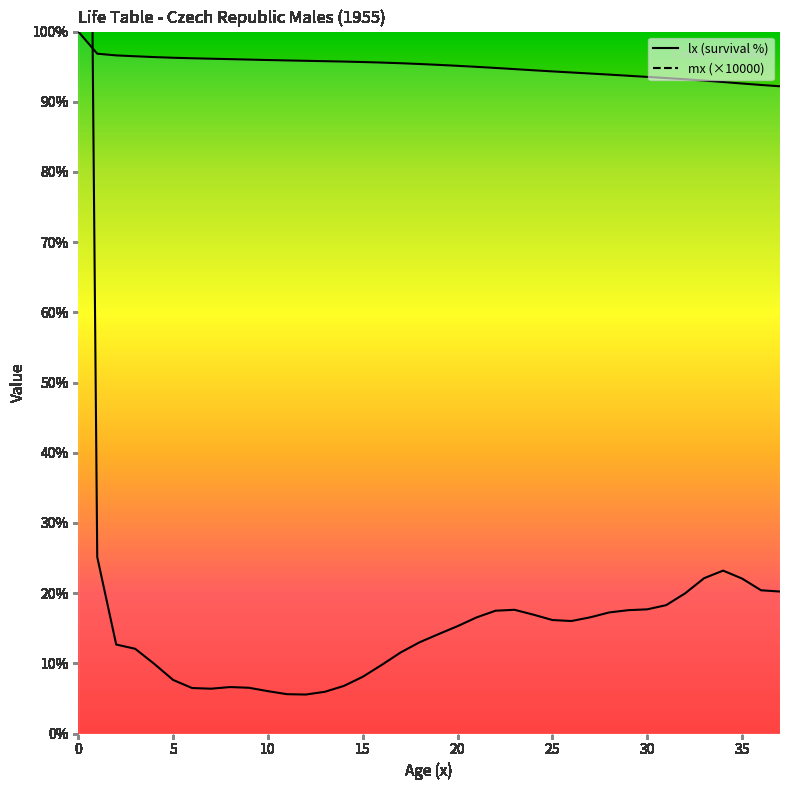

What is the change in value from 14 to 35?

+15.3